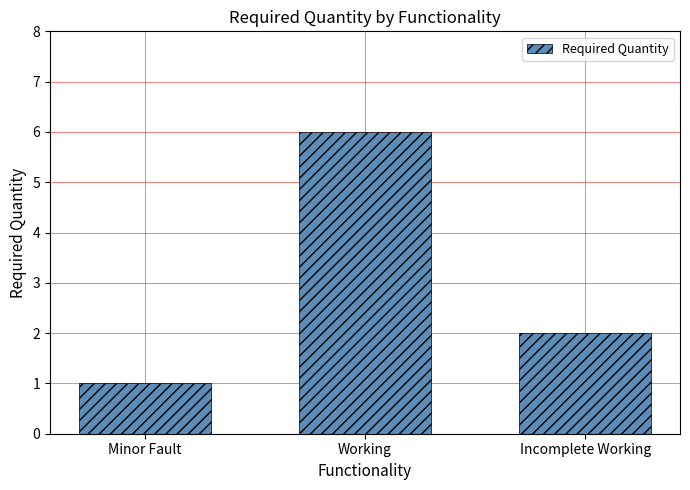

Rank the categories by value from lowest to highest.

Minor Fault, Incomplete Working, Working